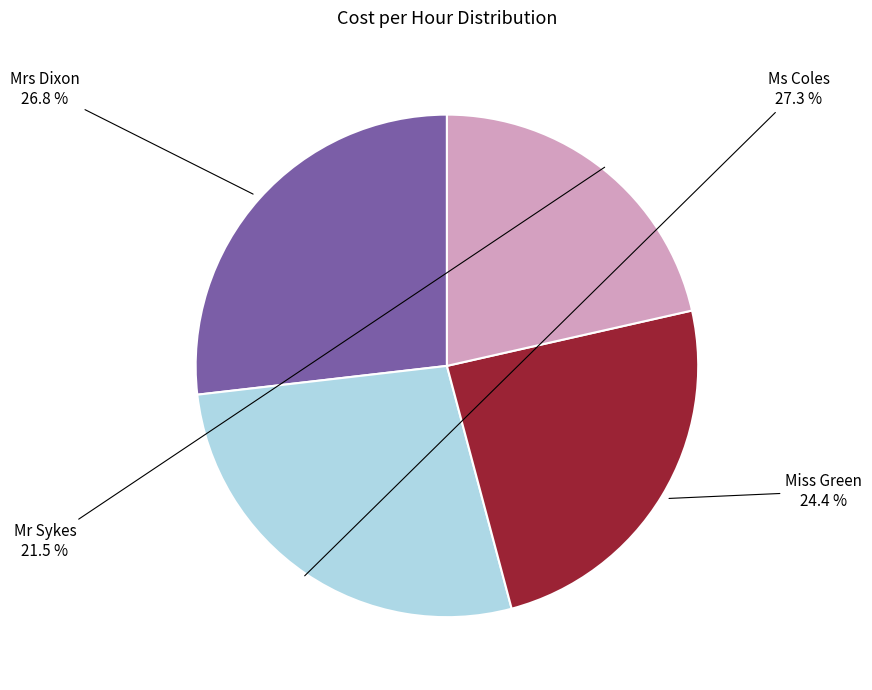

To the nearest percent, what percentage of the pie is Miss Green?

24%